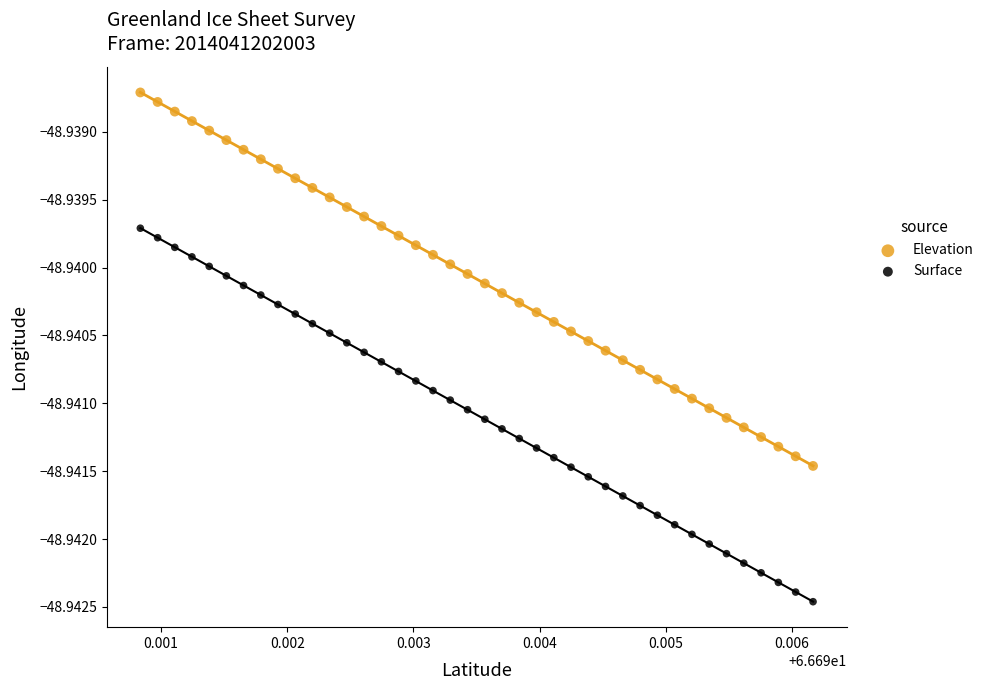

What are all the series names shown in the legend?

Elevation, Surface